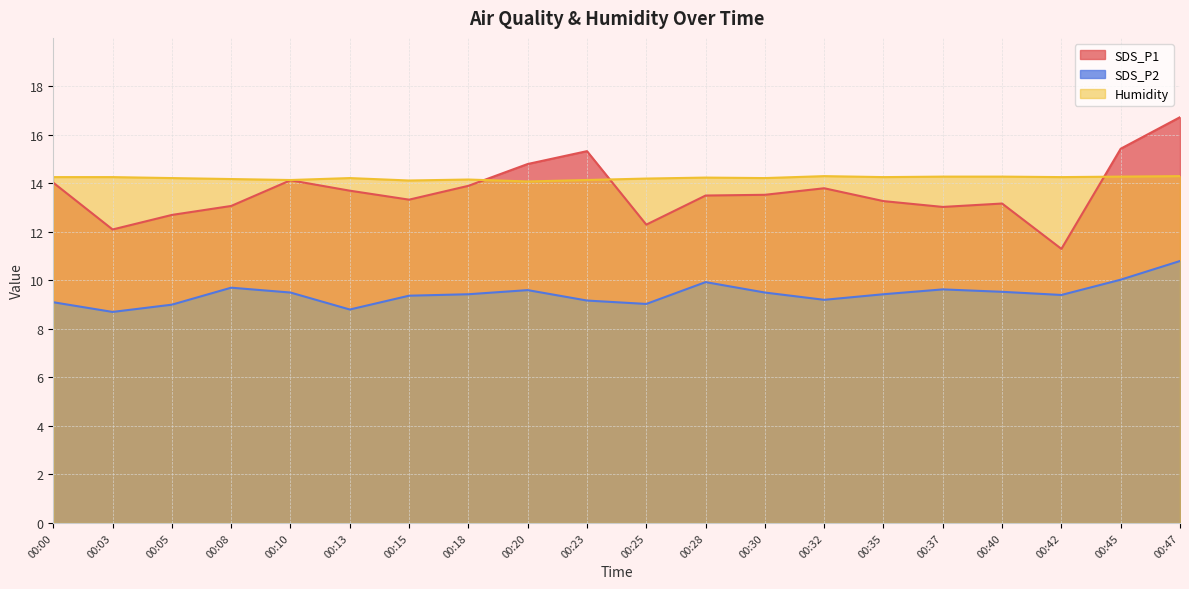

In SDS_P2, how many points are higher than both neighbors (excluding endpoints)?

4